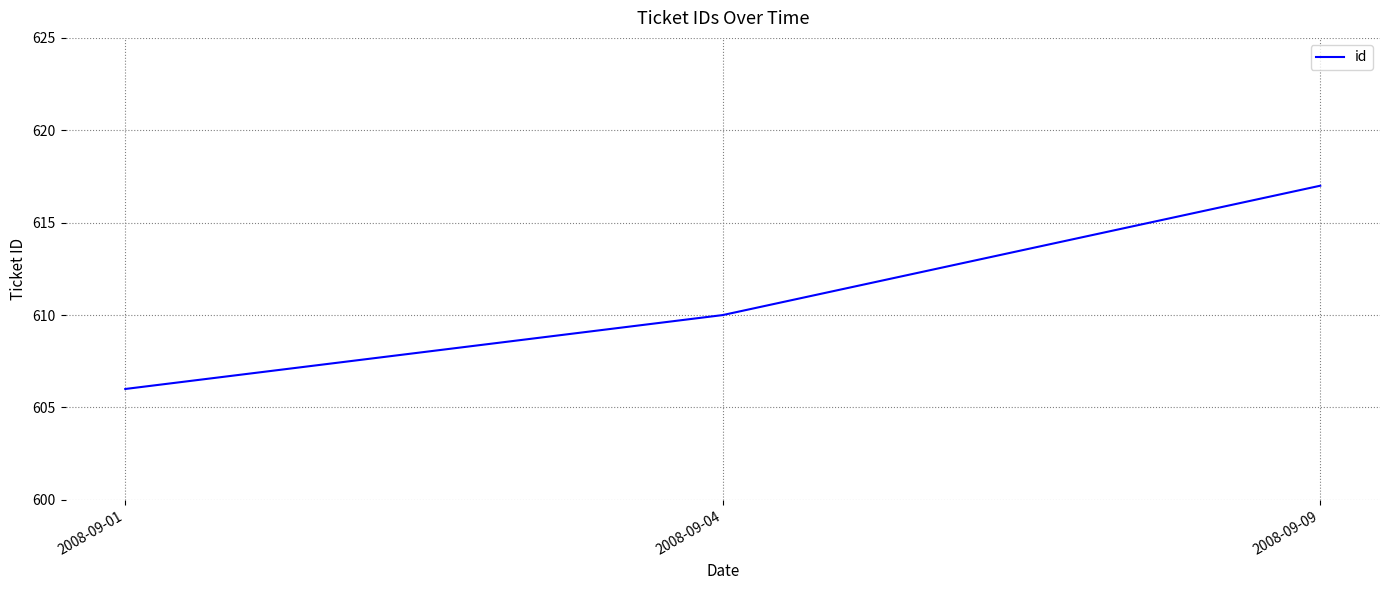

What is the sum of the values at 2008-09-01 and 2008-09-04?

1216